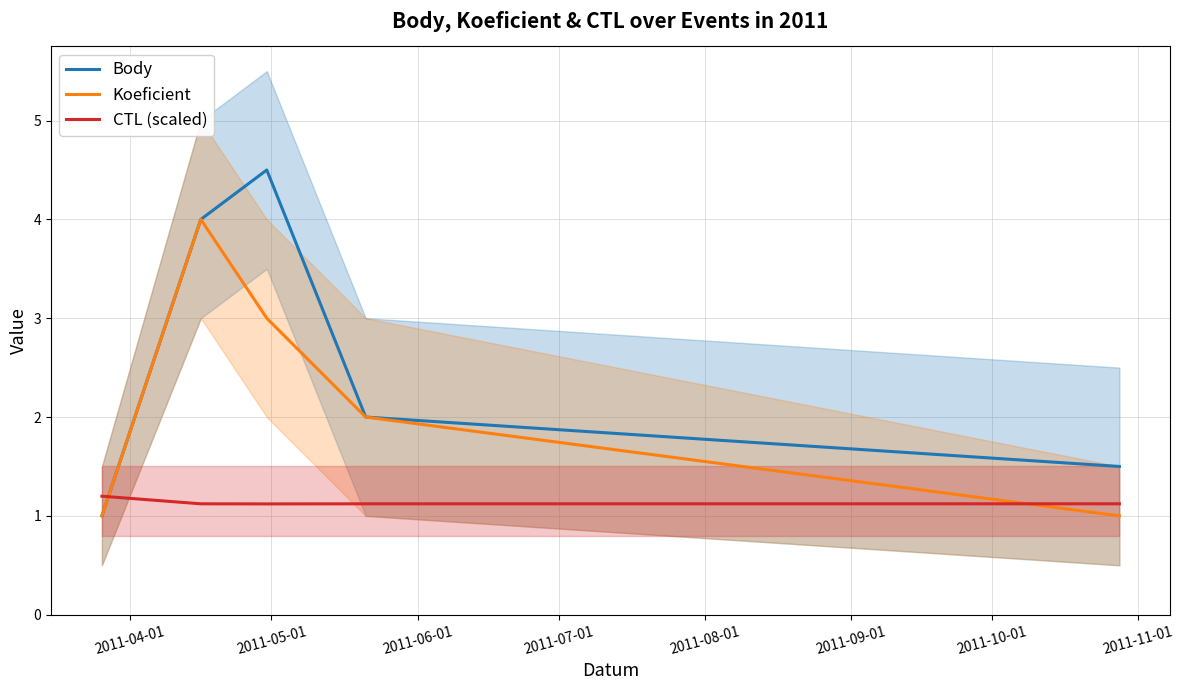

What is the highest value of the Koeficient series?

4.0